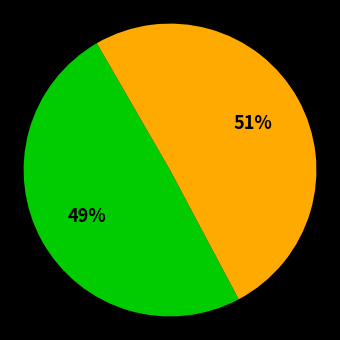

To the nearest percent, what is the average slice percentage?

50%